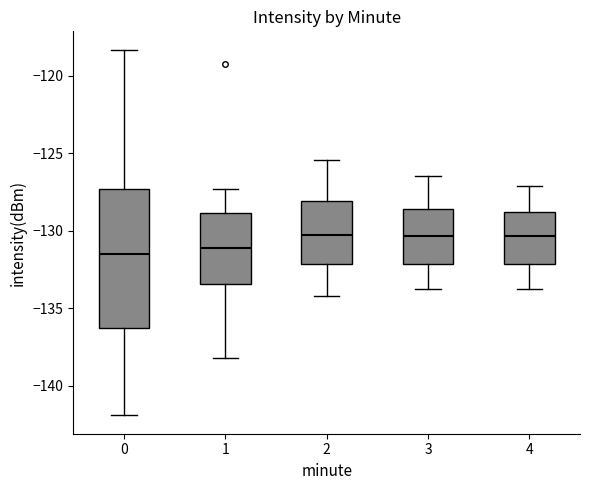

Reading left to right, read every box against the y-axis: the position of its median line, the range the box covers, and the ends of its whiskers. The values are not printed on the chart, so give them approximately, as read against the axis.

0: median -131.5, box -136.5 to -127.5, whiskers -142.0 to -118.5
1: median -131.0, box -133.5 to -129.0, whiskers -138.0 to -127.5
2: median -130.5, box -132.0 to -128.0, whiskers -134.0 to -125.5
3: median -130.5, box -132.0 to -128.5, whiskers -134.0 to -126.5
4: median -130.5, box -132.0 to -129.0, whiskers -134.0 to -127.0